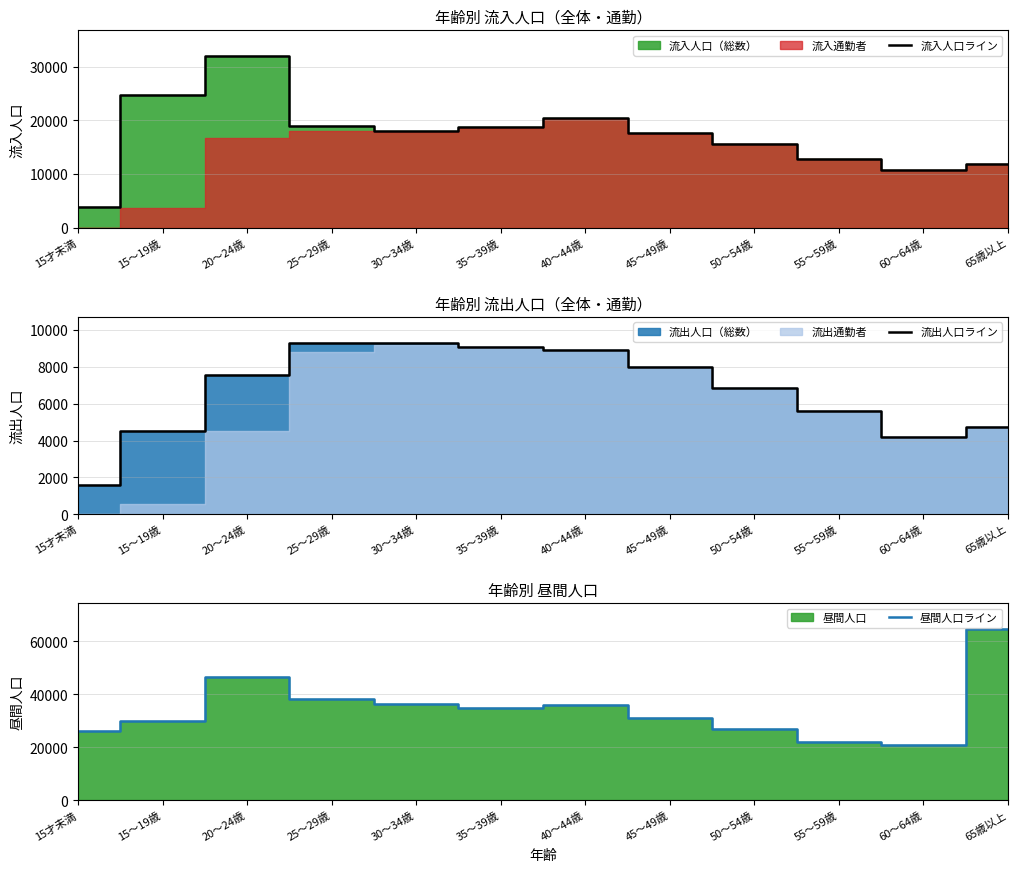

How many interior local valleys does the 流出人口ライン series have?

1